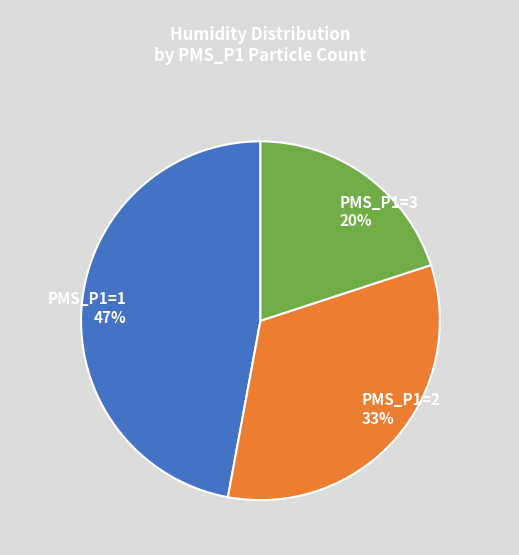

Rank the categories by value from highest to lowest.

PMS_P1=1, PMS_P1=2, PMS_P1=3